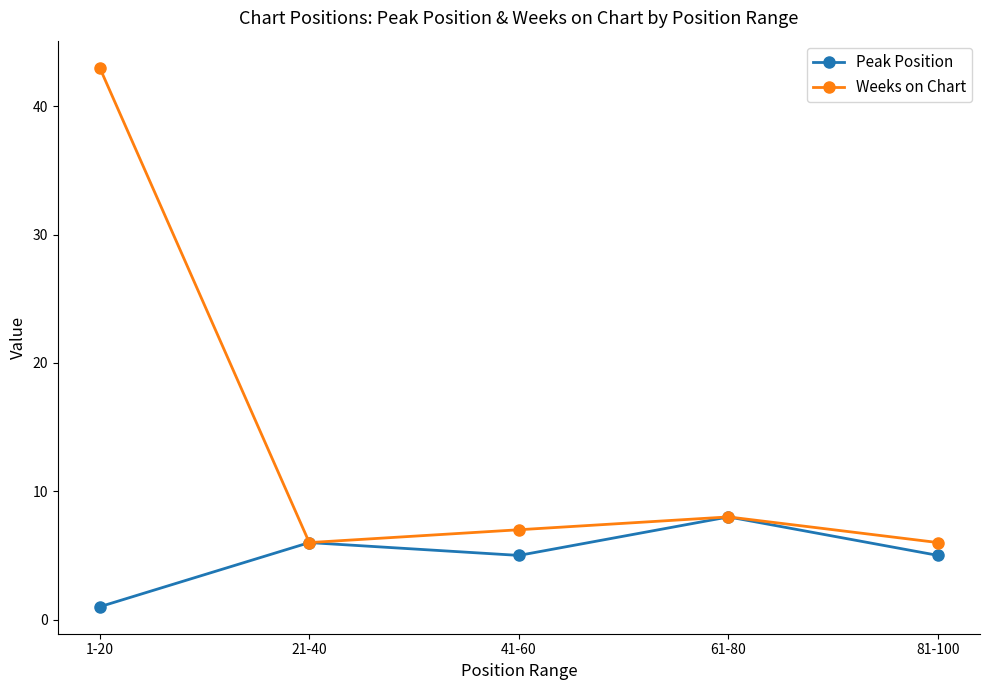

What is the difference between the second highest and second lowest values in the Peak Position series?

1